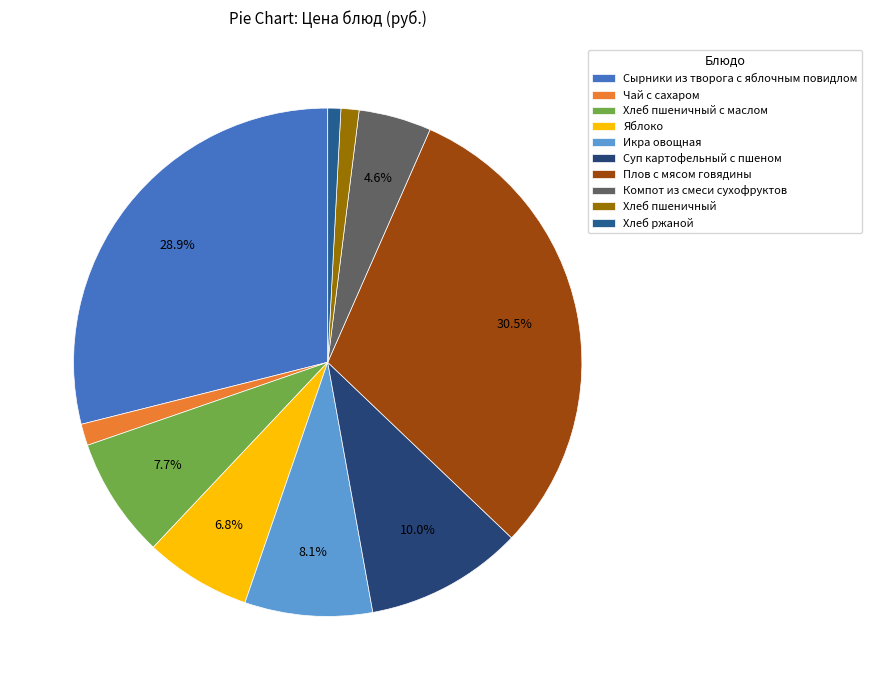

Count the number of slices in the pie.

10